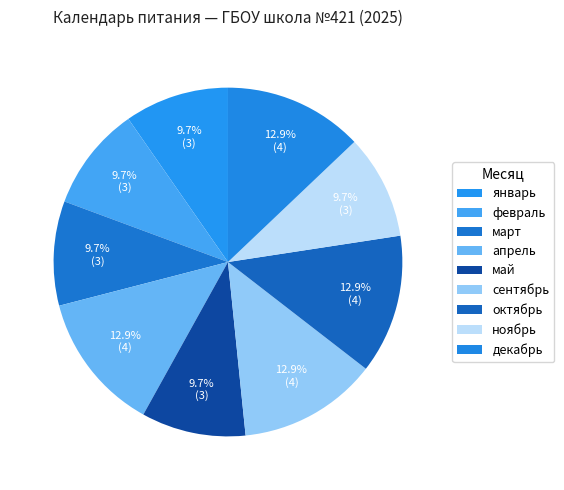

Which category has the smallest portion of the pie?

январь